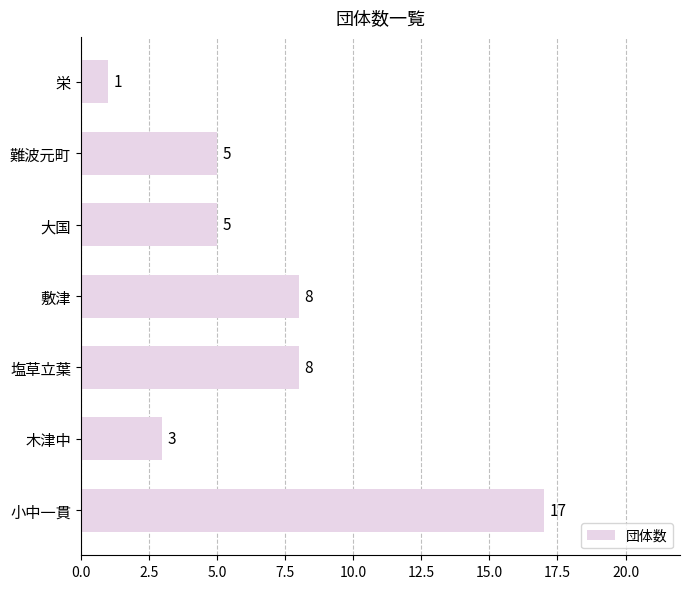

Read the value at 大国, to the nearest 5.

5